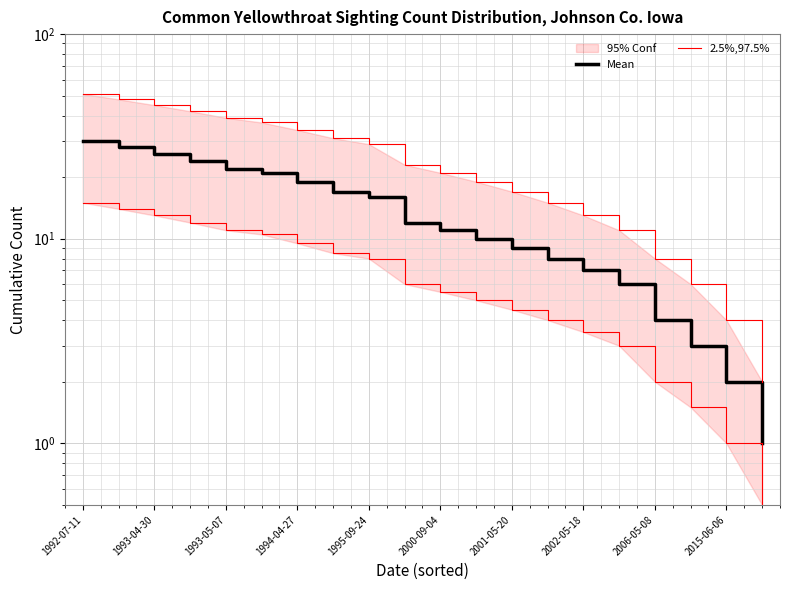

Reading right to left, transcribe all the data shown in this chart.

Mean: 1.0	2.0	3.0	4.0	6.0	7.0	8.0	9.0	10.0	11.0	12.0	16.0	17.0	19.0	21.0	22.0	24.0	26.0	28.0	30.0
2.5%,97.5%: 0.5	1.0	1.5	2.0	3.0	3.5	4.0	4.5	5.0	5.5	6.0	8.0	8.5	9.5	10.5	11.0	12.0	13.0	14.0	15.0